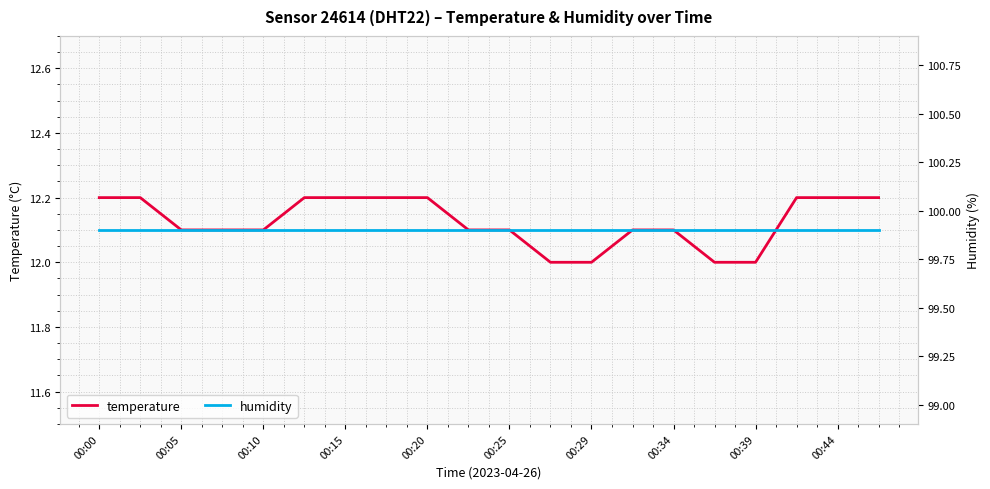

At which label does humidity reach its minimum?

00:00